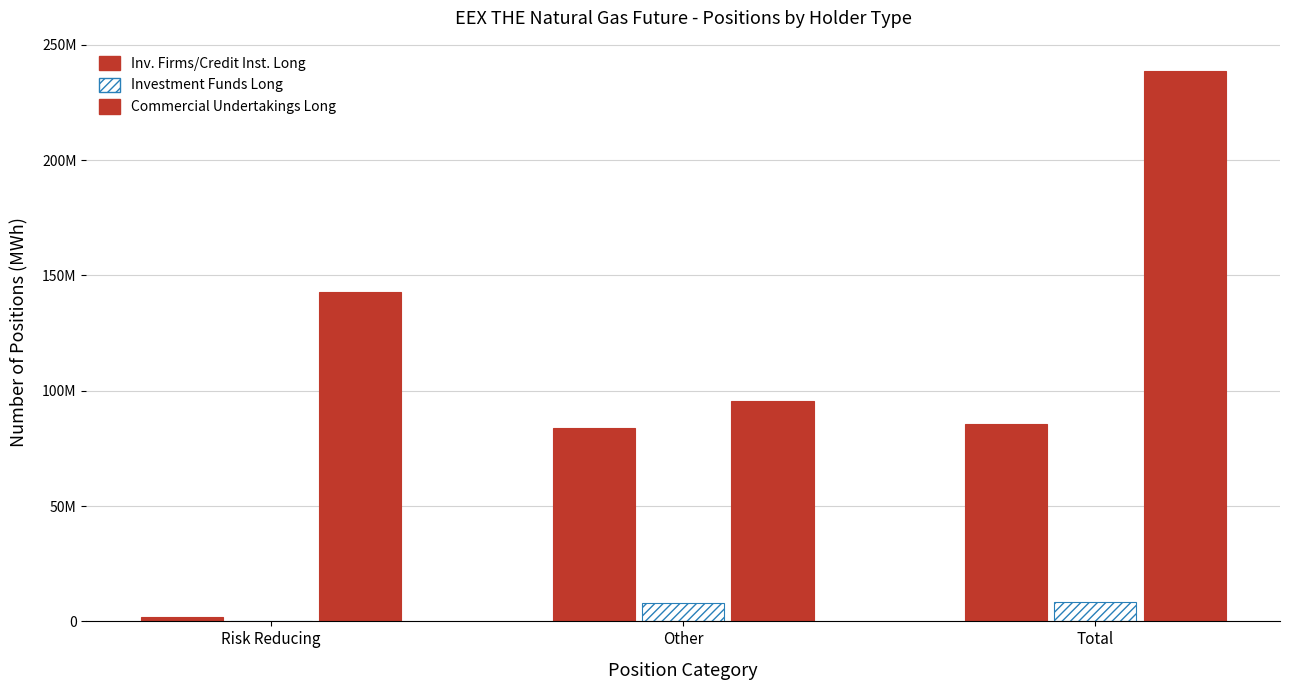

What is the difference between the highest and lowest values at Risk Reducing?

142752528